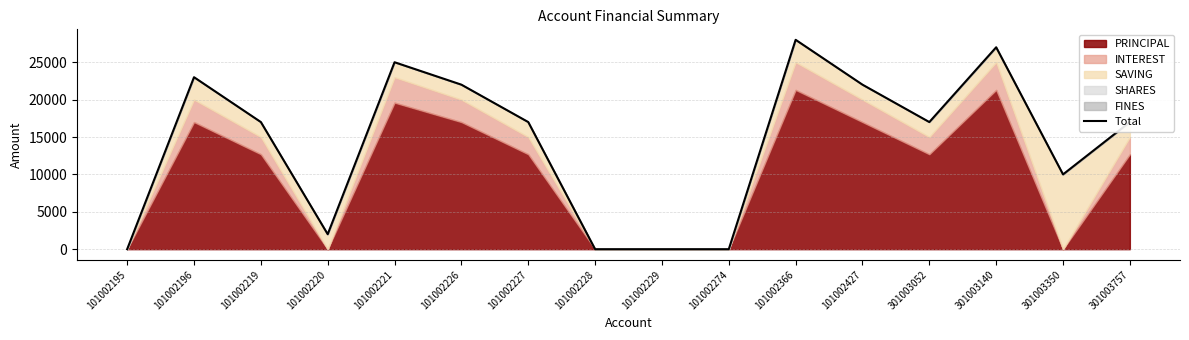

Where is the data nearest to the value 14000?

101002219